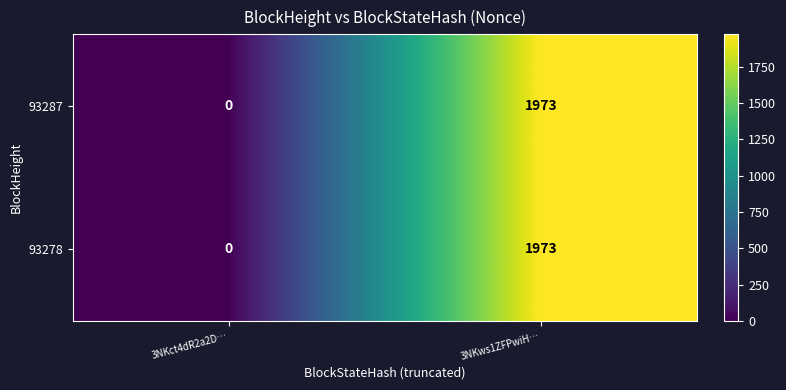

What is the difference between the maximum and minimum values in the 93287 series?

1973